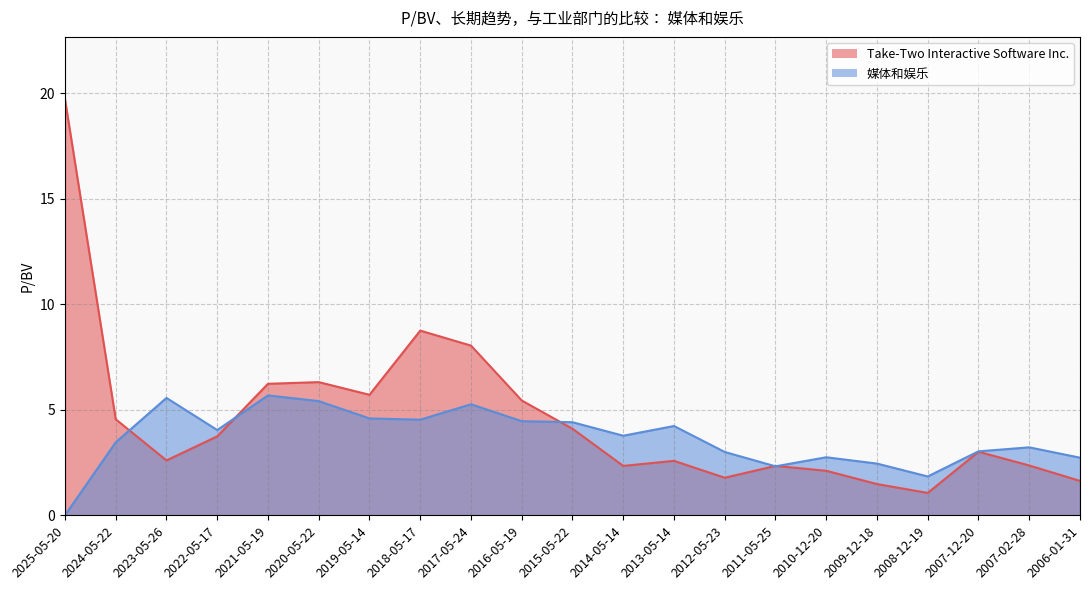

Rank the series by their maximum value, from lowest to highest.

媒体和娱乐, Take-Two Interactive Software Inc.